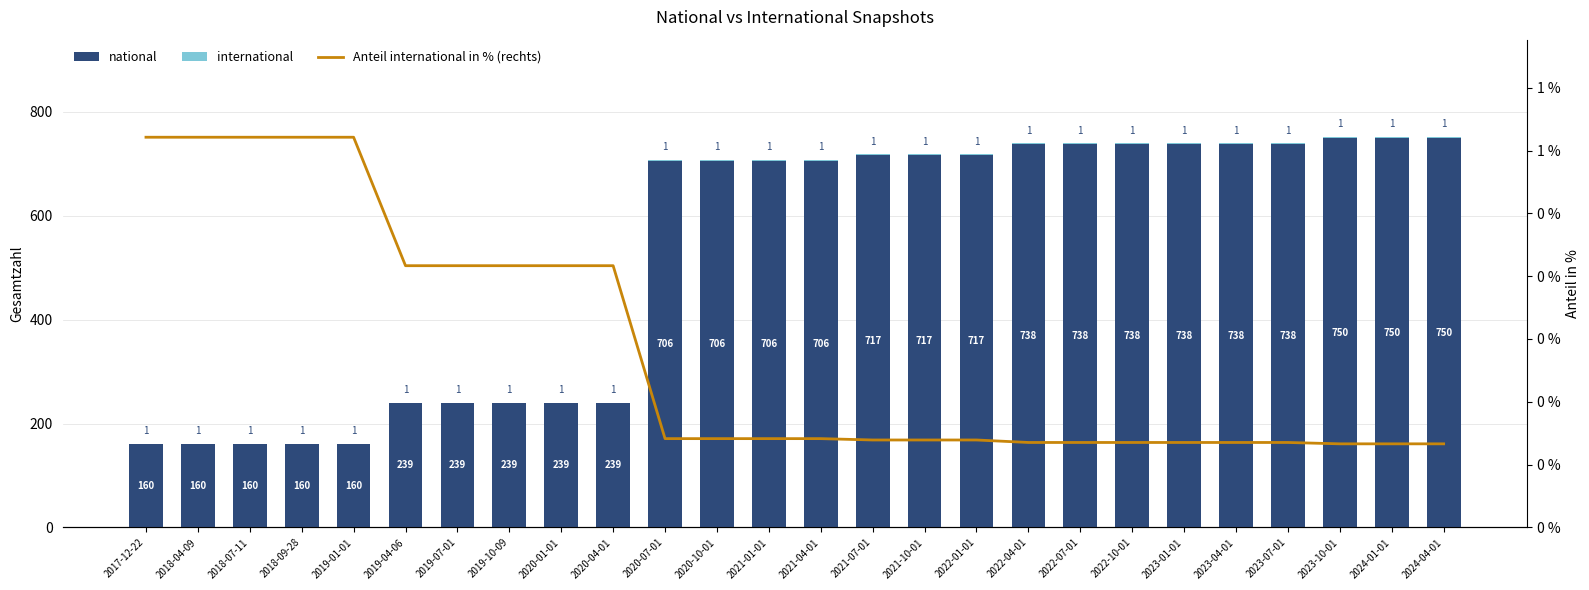

Between 2020-04-01 and 2023-10-01, which is larger?

2023-10-01